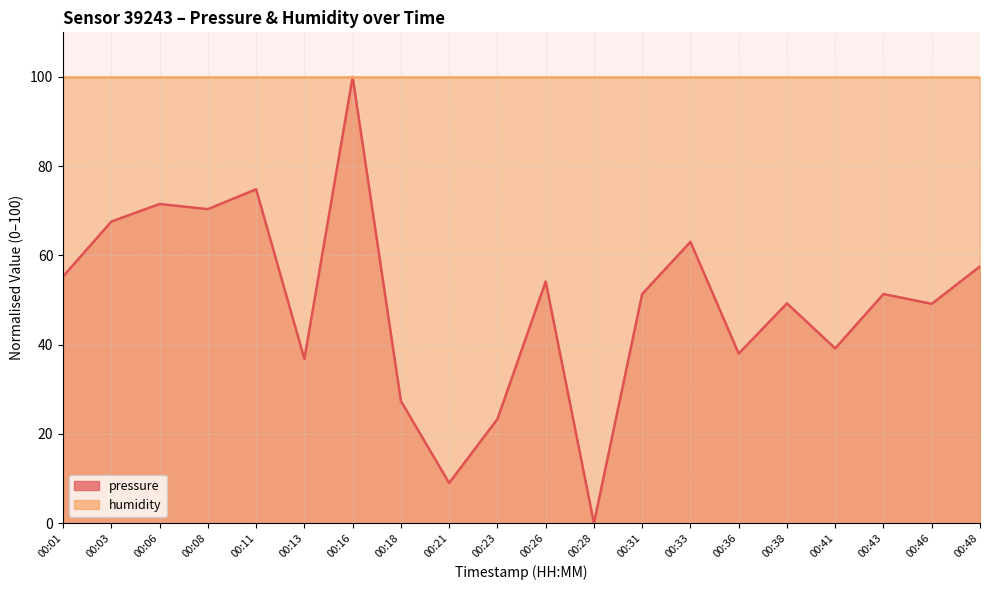

Reading left to right, extract all data points from this chart.

55.3	67.6	71.5	70.4	74.8	36.8	100.0	27.4	9.0	23.3	54.1	0.0	51.4	63.0	38.0	49.3	39.2	51.4	49.2	57.5